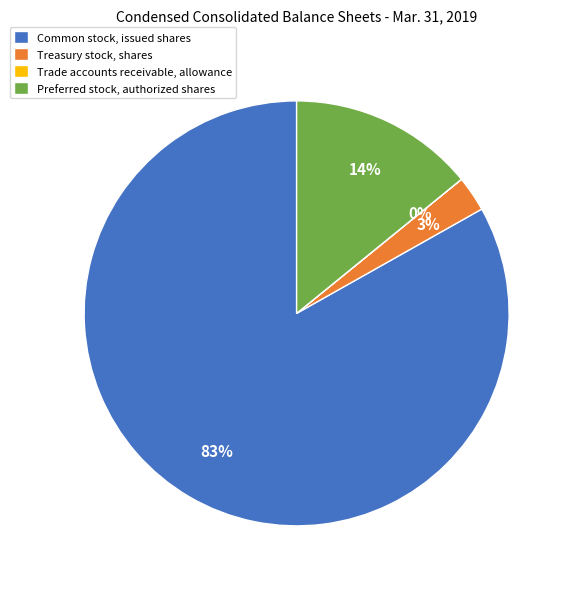

To the nearest percent, what is the difference between the largest and smallest slice percentages?

83%